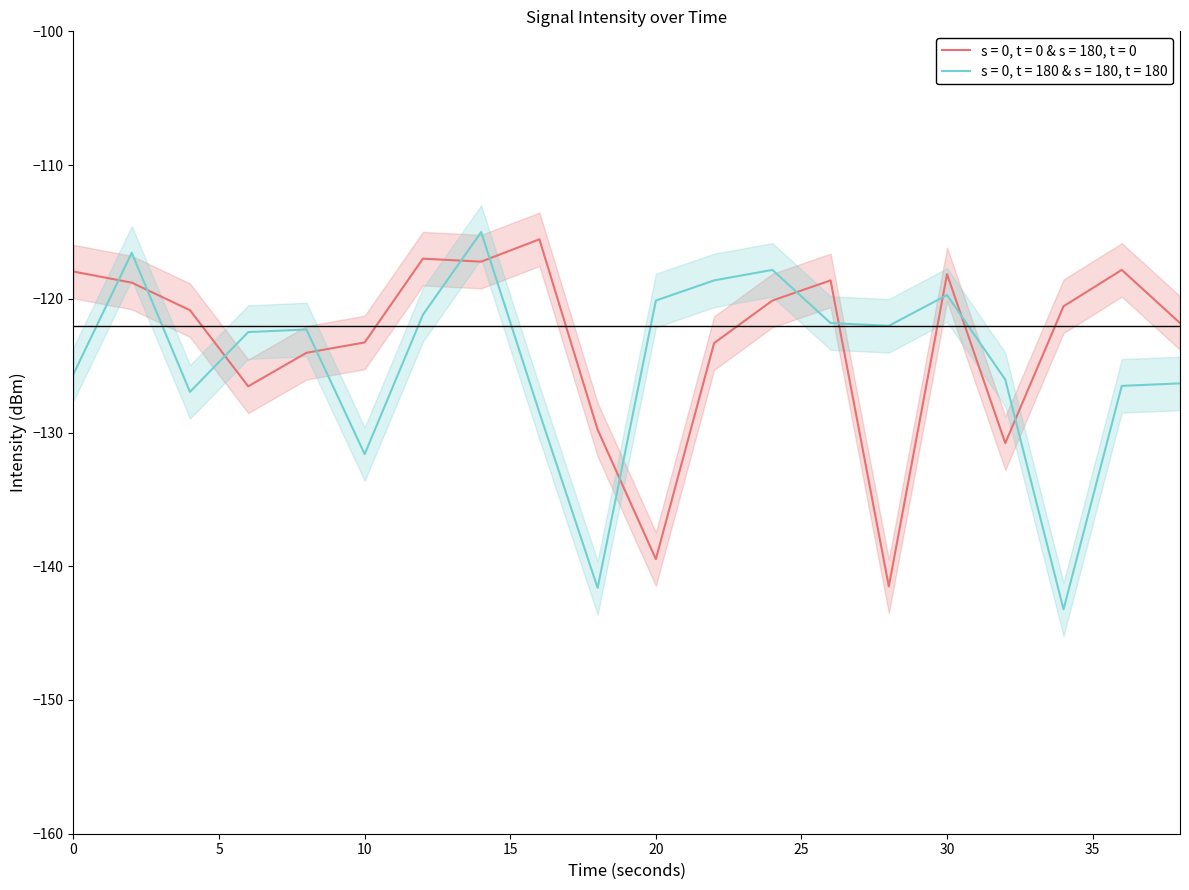

Between 24 and 26, which series saw the biggest shift?

intensity2_mean